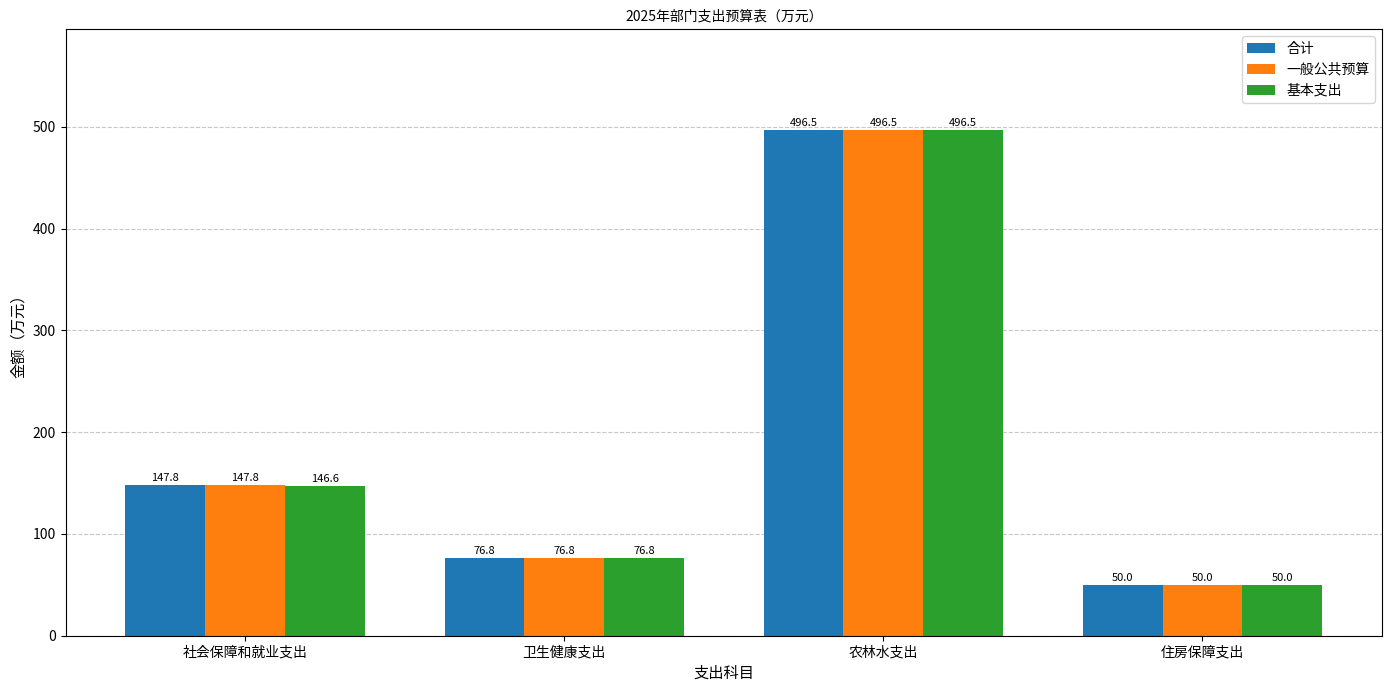

Which series changed the most between 社会保障和就业支出 and 农林水支出?

基本支出